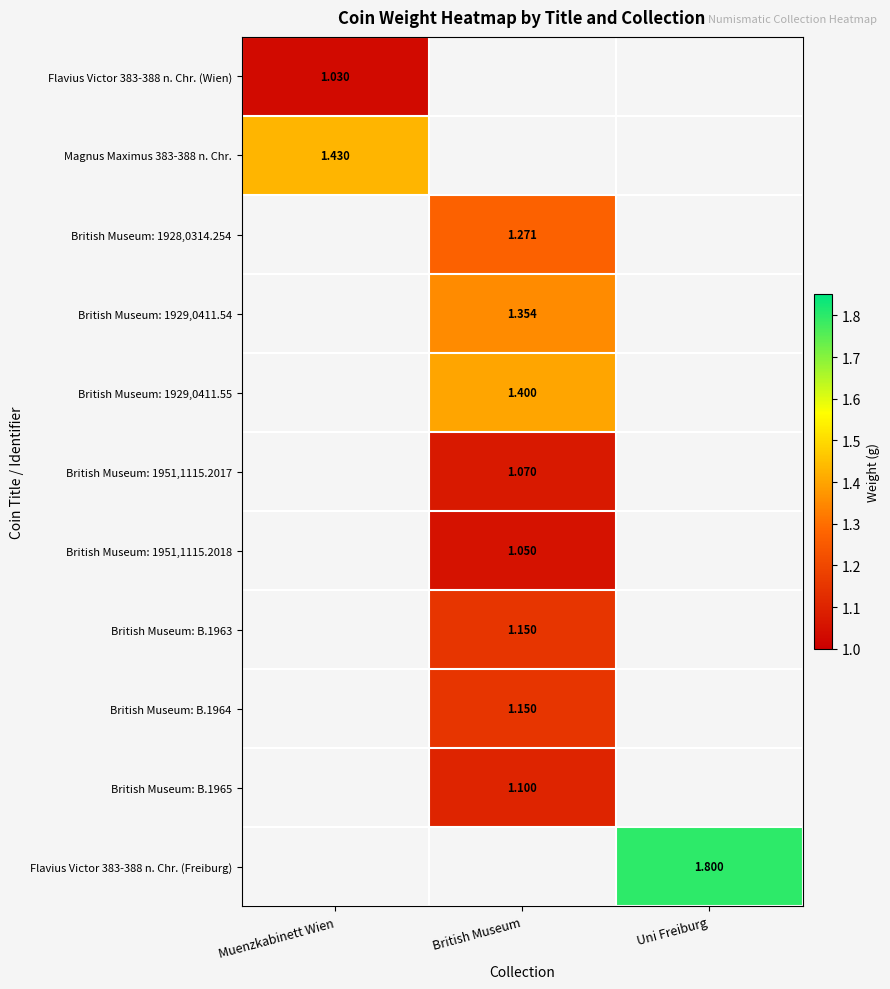

What is the minimum value shown in the chart?

1.0